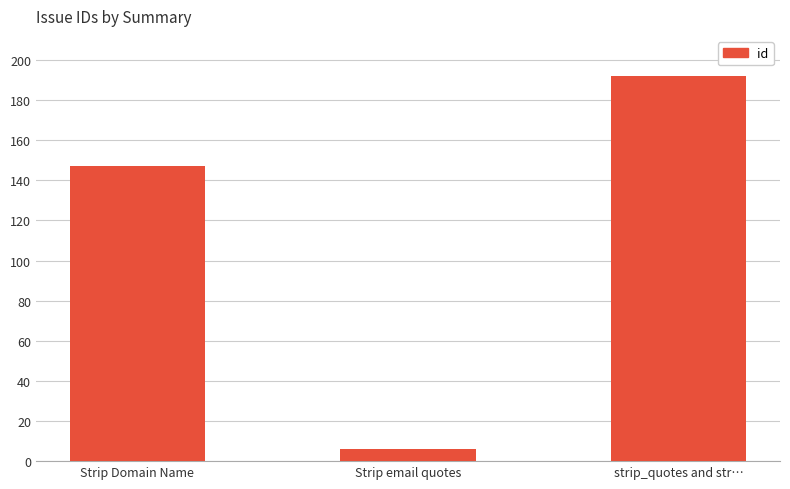

Does the chart contain any negative values?

No